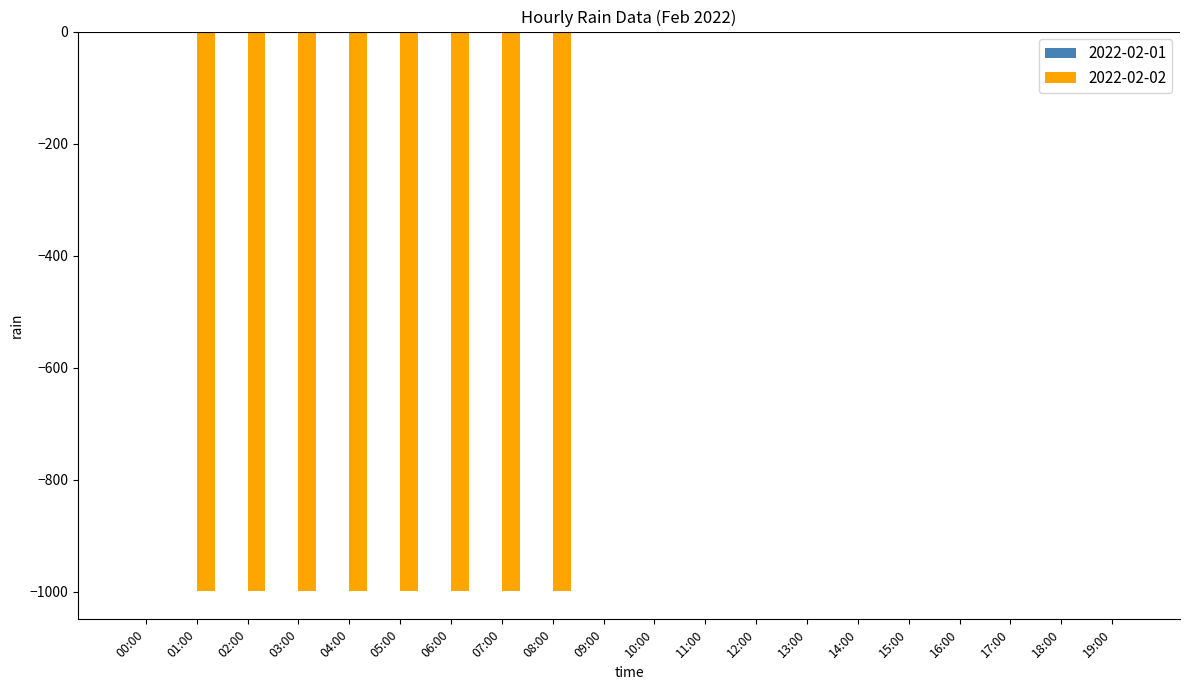

Is it true that the value at 18:00 is -613?

False